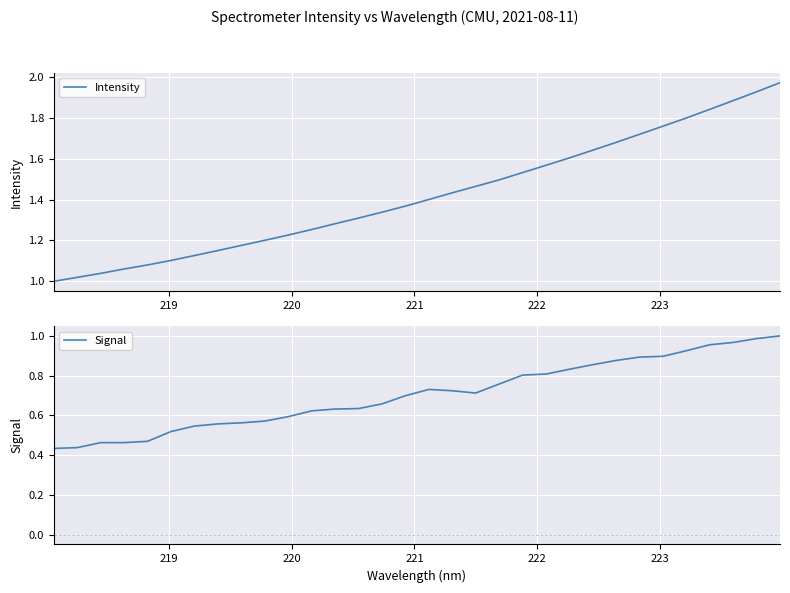

Which series has the largest range (max minus min)?

Intensity